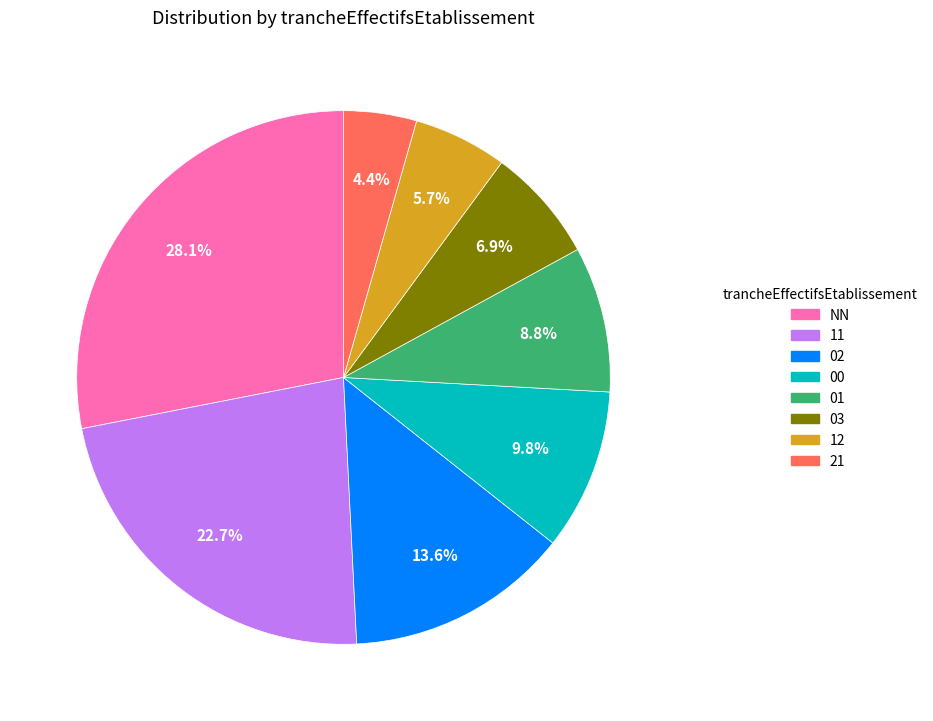

To the nearest percent, what portion does 02 represent?

14%